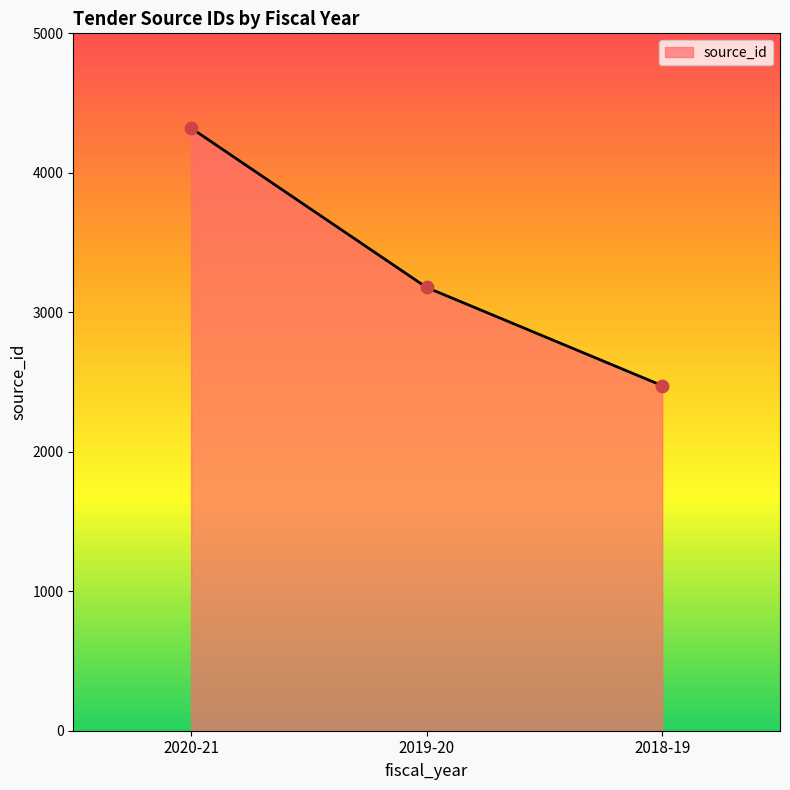

Approximately how many times larger is the value at 2018-19 compared to 2019-20?

0.8